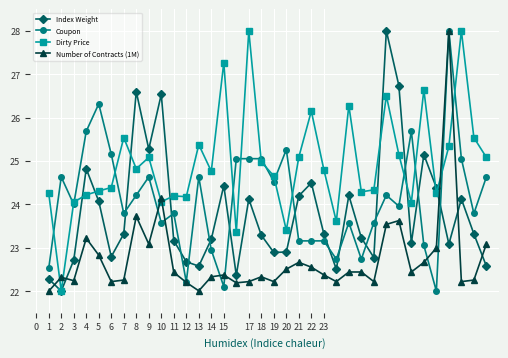

True or false: Dirty Price has more than 0 points higher than both neighbors.

True